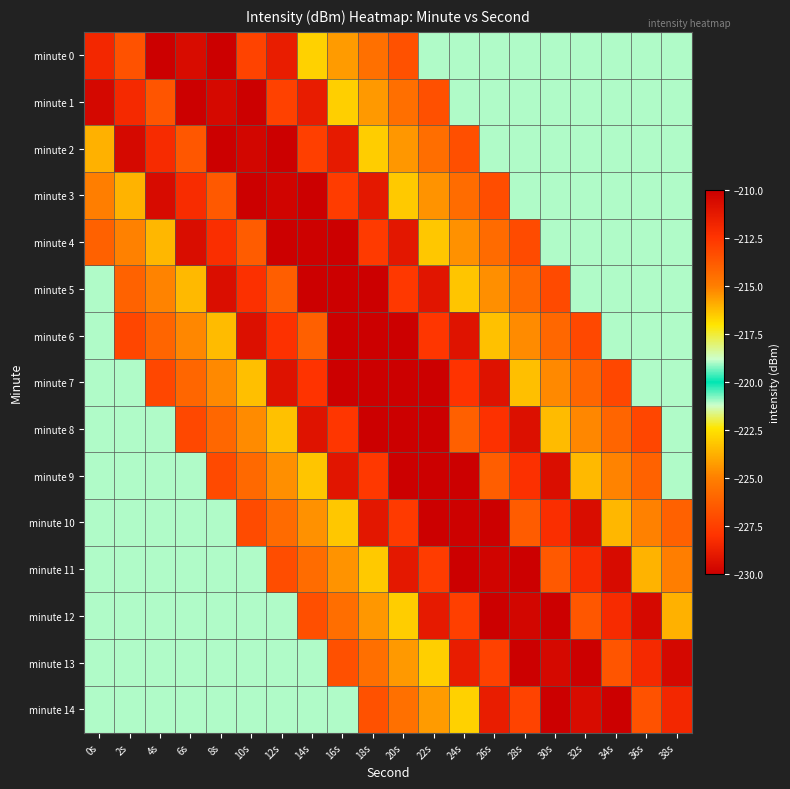

What is the maximum value shown in the chart?

-207.1